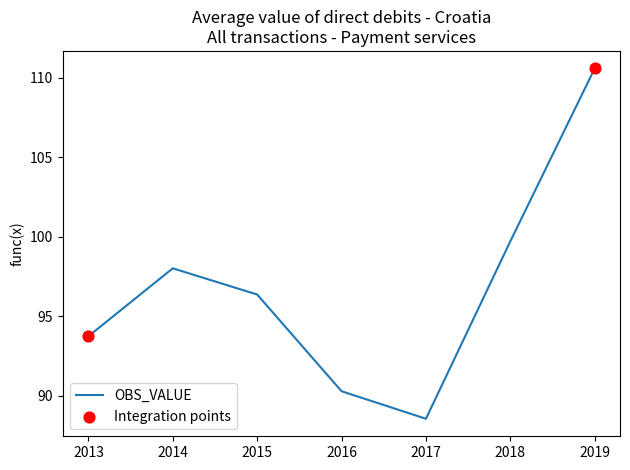

Which has a higher value, 2015 or 2018?

2018